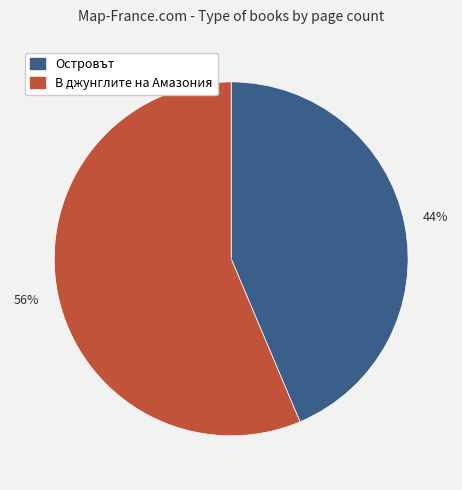

To the nearest percent, what is the average slice percentage?

50%